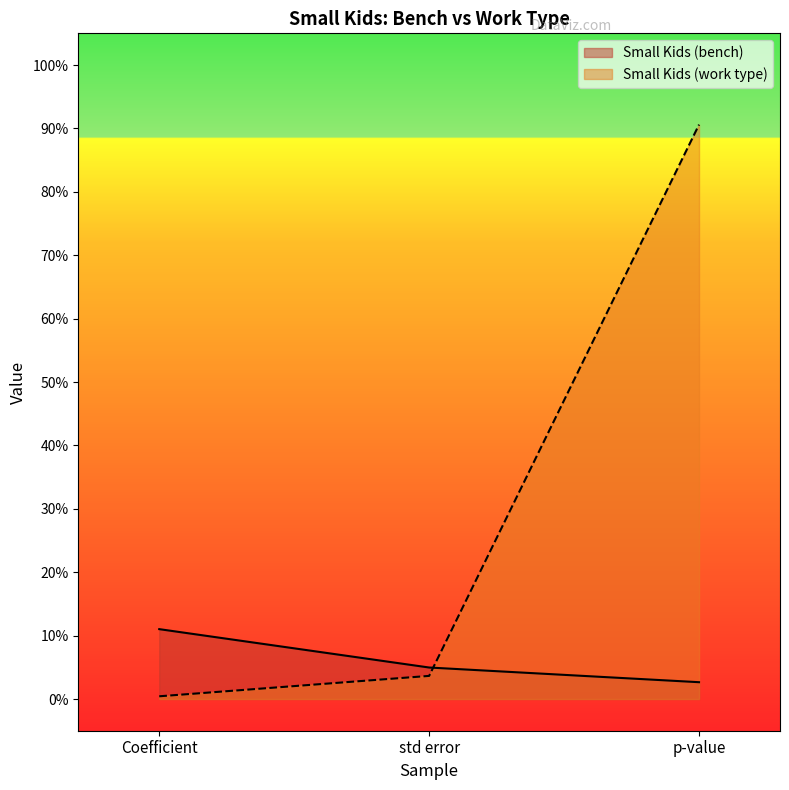

The Small Kids (work type) series shows 0.9 at p-value. True or false?

True